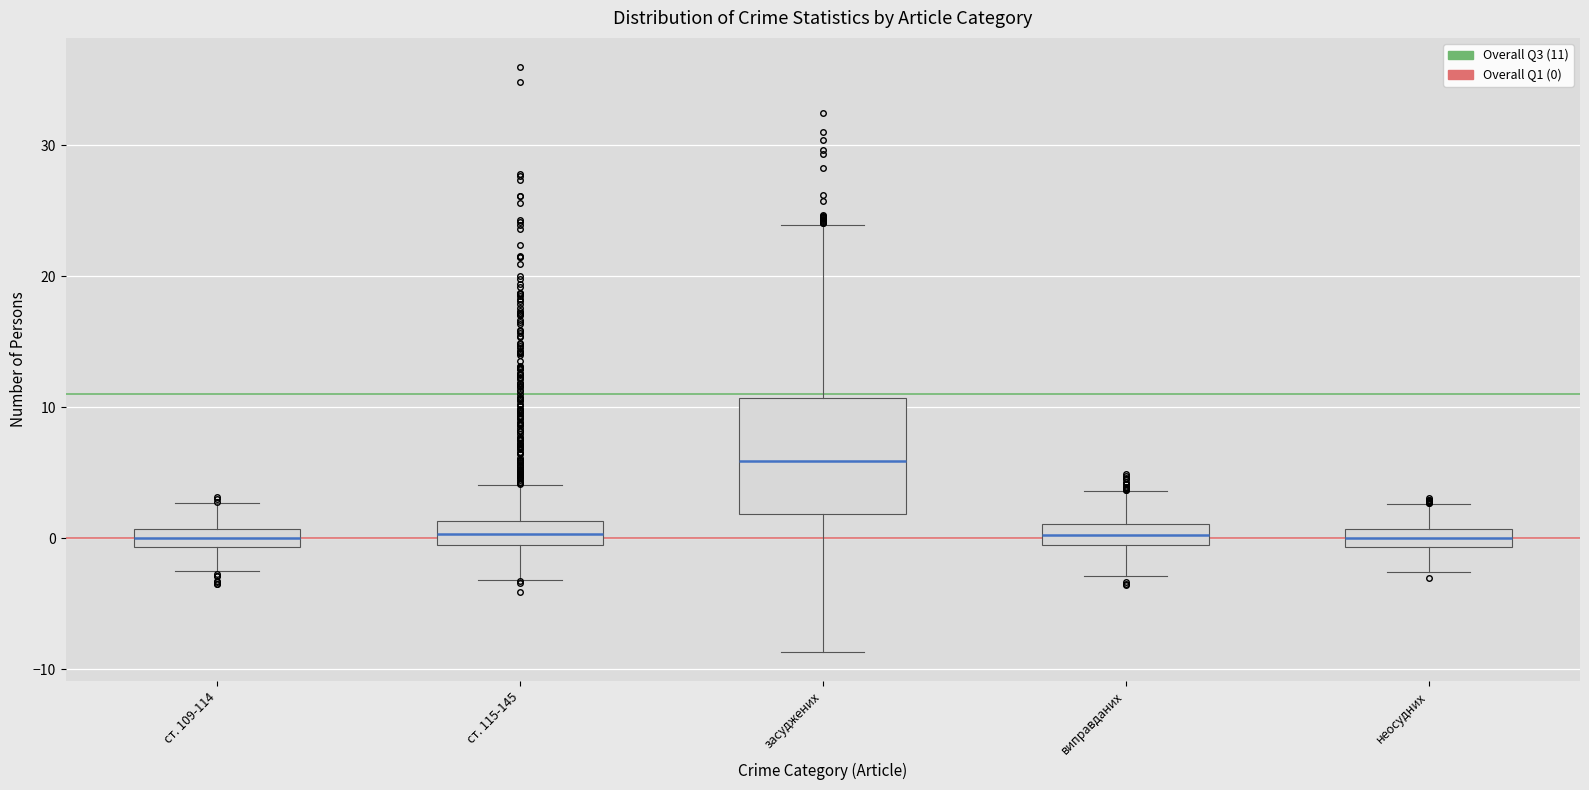

Where does the lower whisker of the box for виправданих end on the y-axis? The values are not printed on the chart, so give them approximately, as read against the axis.

-3